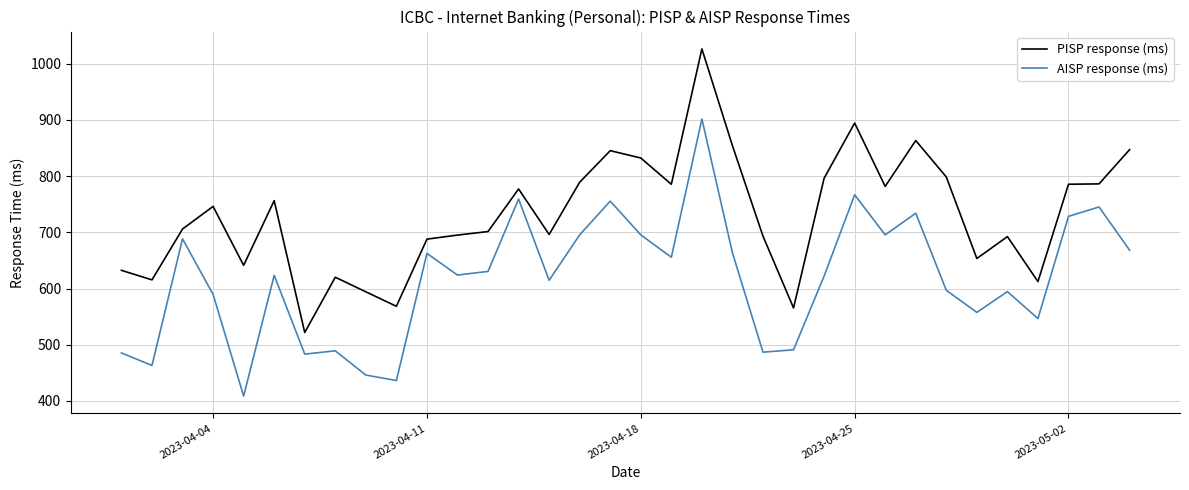

What is the highest value of the PISP response (ms) series?

1026.3